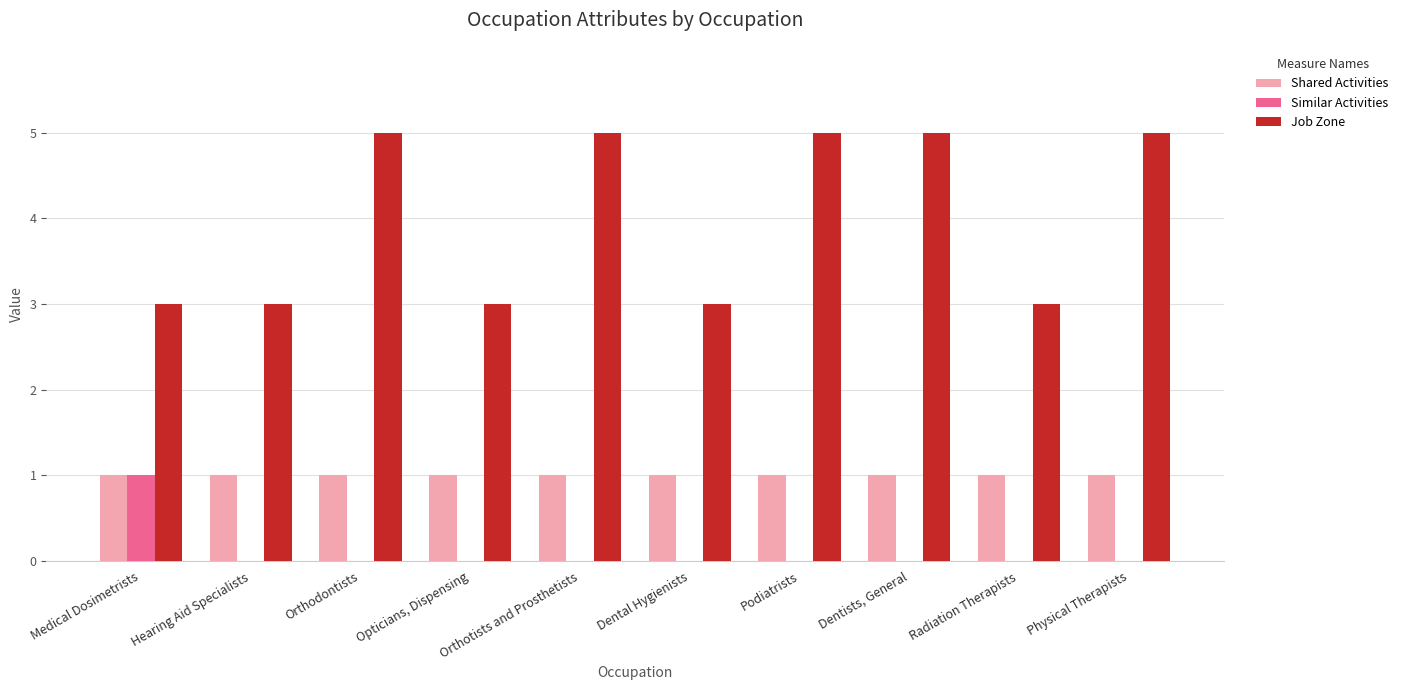

What is the greatest value displayed?

5